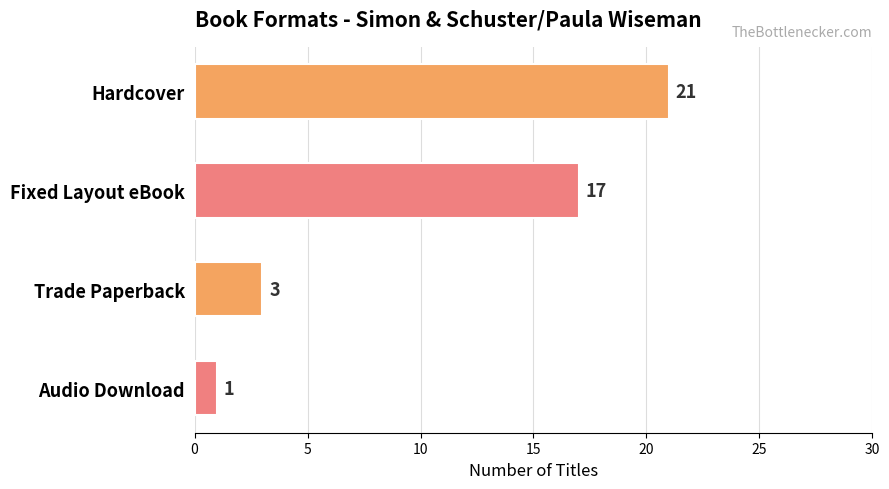

Which category has the lowest value across all series?

Audio Download